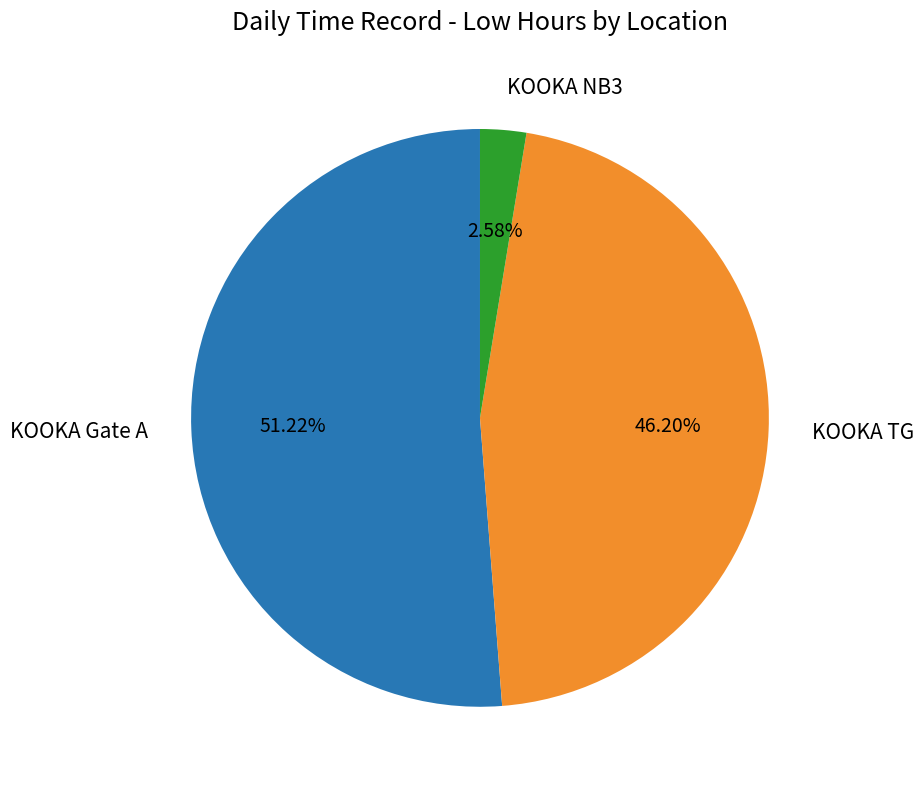

Rank the categories by value from highest to lowest.

KOOKA Gate A, KOOKA TG, KOOKA NB3